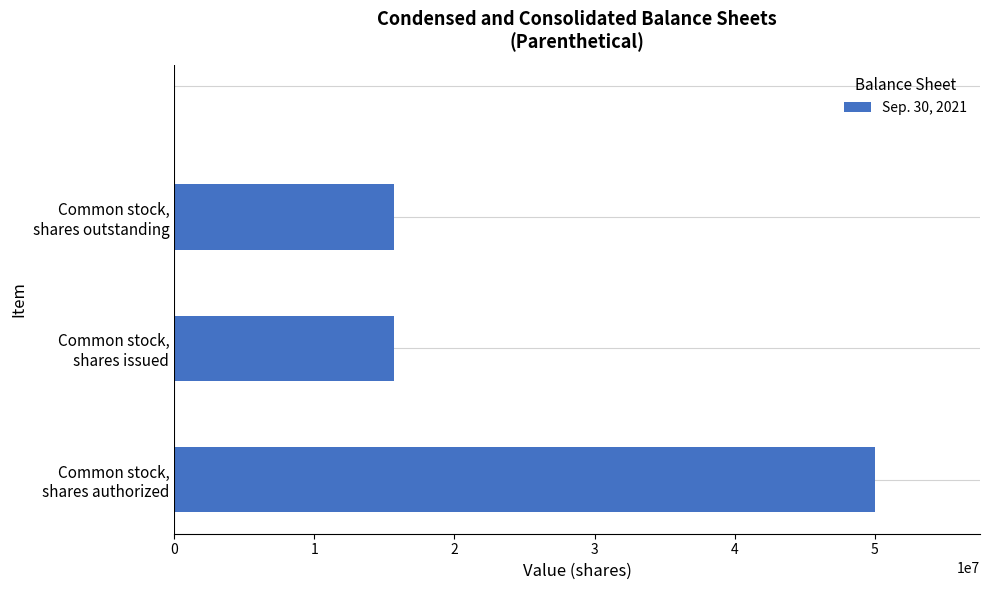

What is the greatest value displayed?

50000000